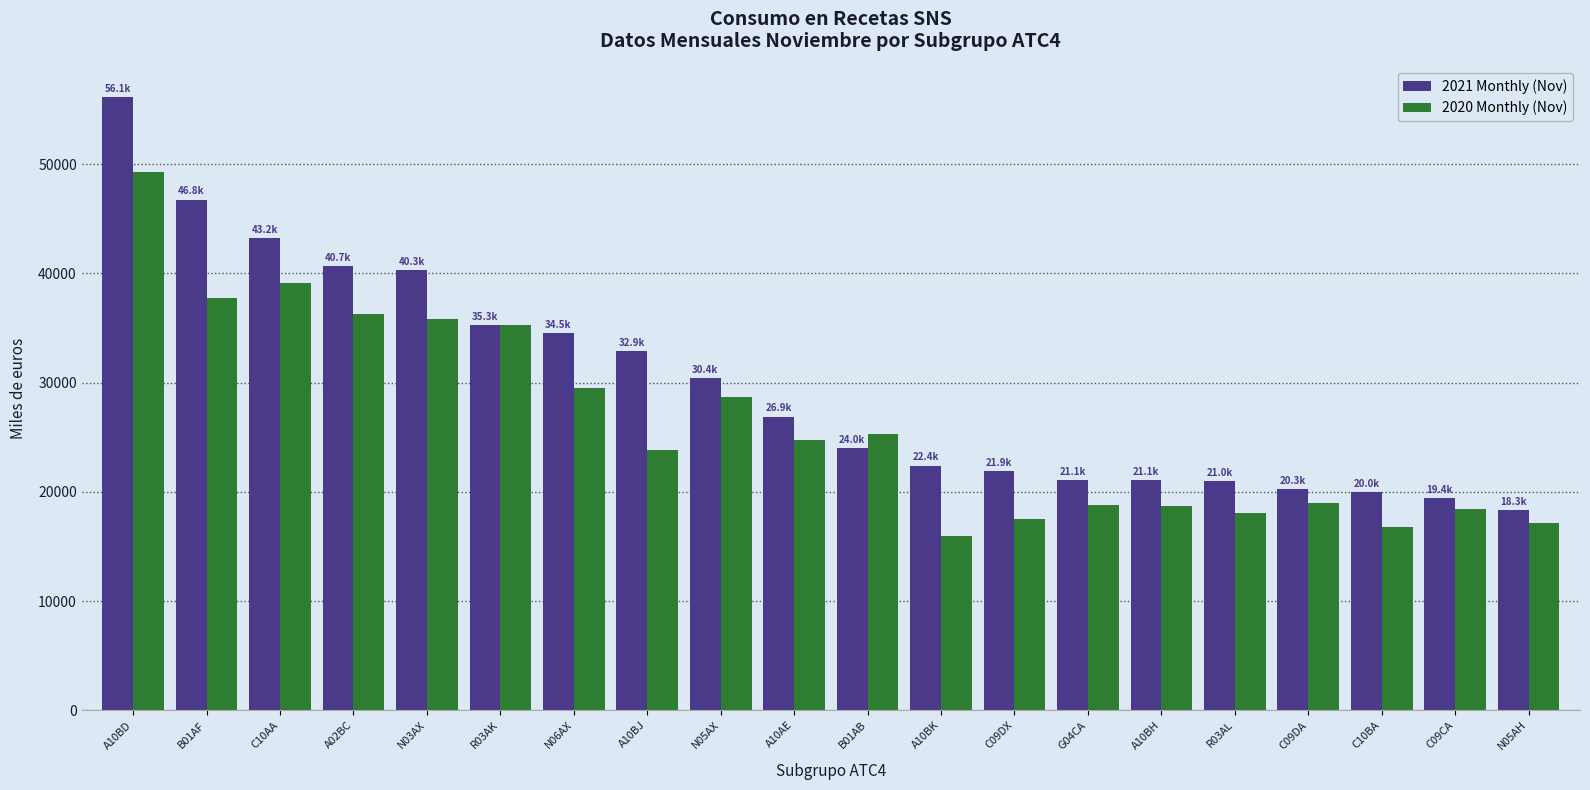

Rank the series by their average value, from highest to lowest.

2021 Monthly (Nov), 2020 Monthly (Nov)